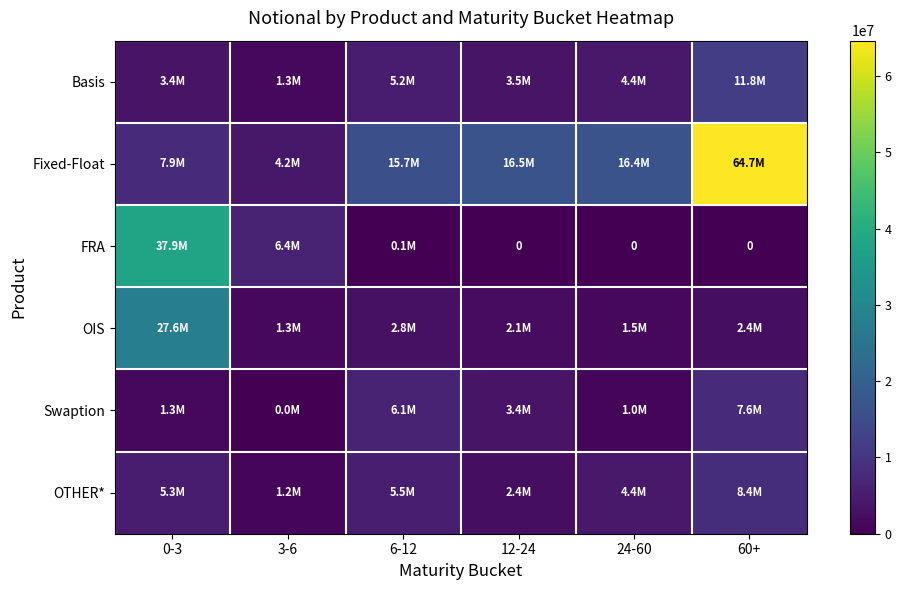

Is the value of OIS at 60+ greater than the value of OTHER* at 60+?

No